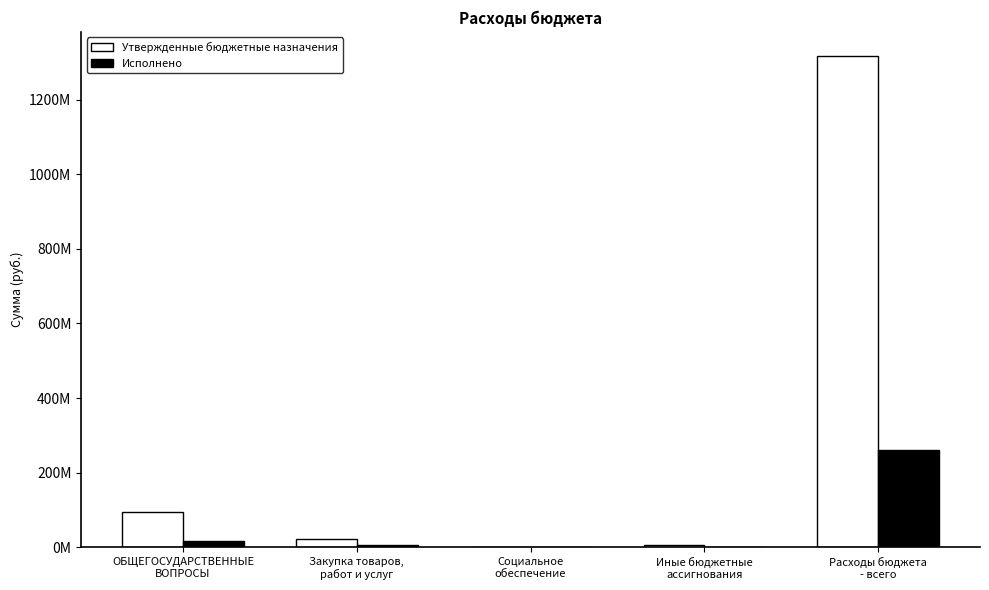

What is the sum of the Исполнено values at Иные бюджетные
ассигнования and Закупка товаров,
работ и услуг?

5744792.4